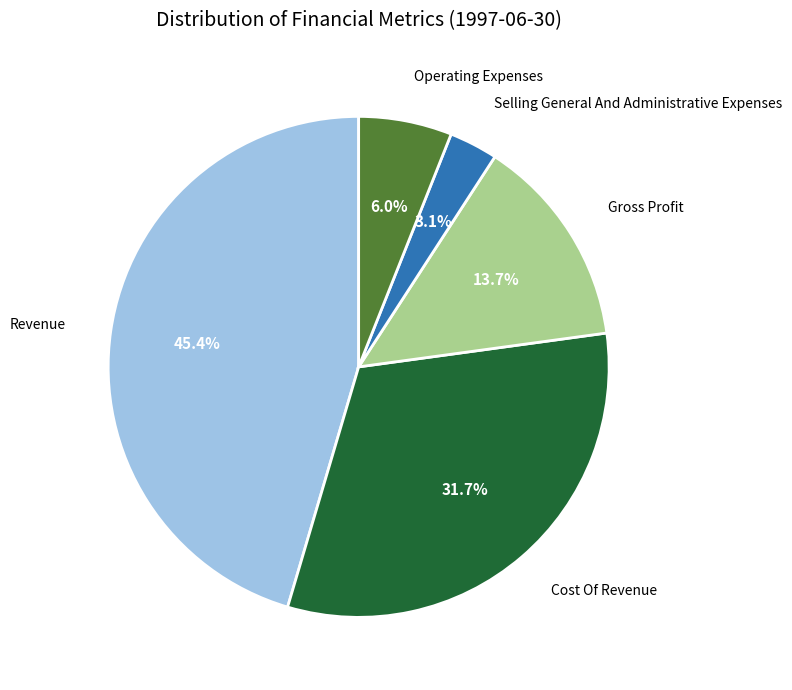

What percentage is NOT represented by Operating Expenses?

94.0%